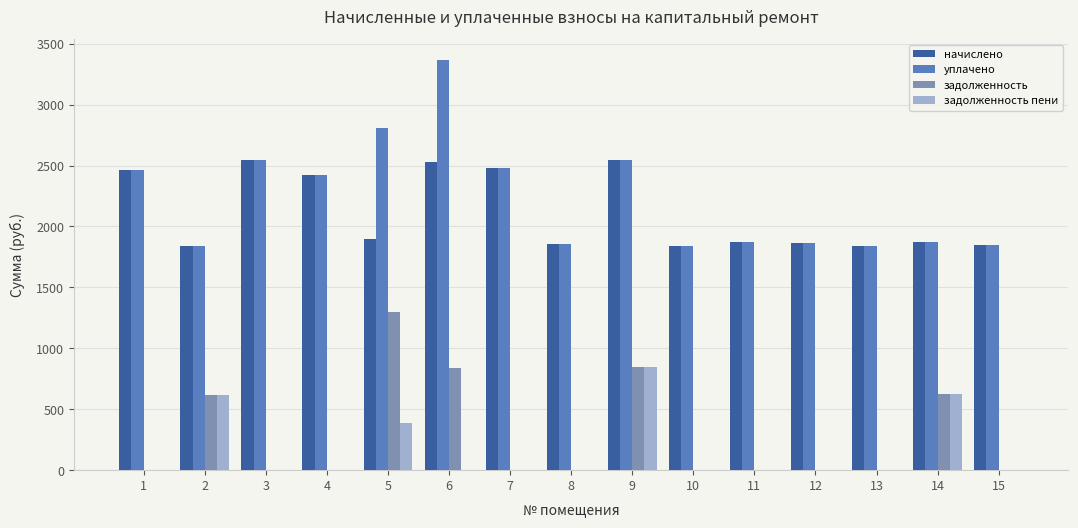

How many series are shown in this chart?

4